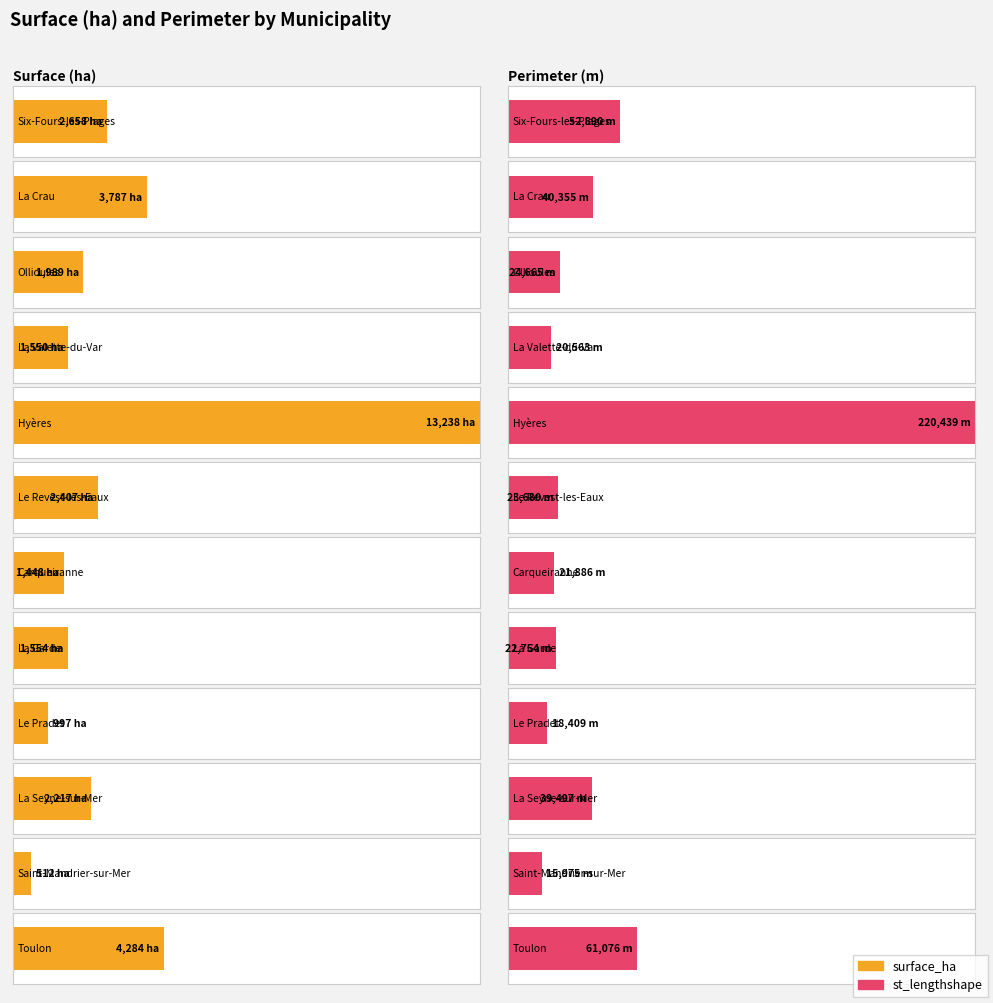

At which label does st_lengthshape reach its peak?

Hyères